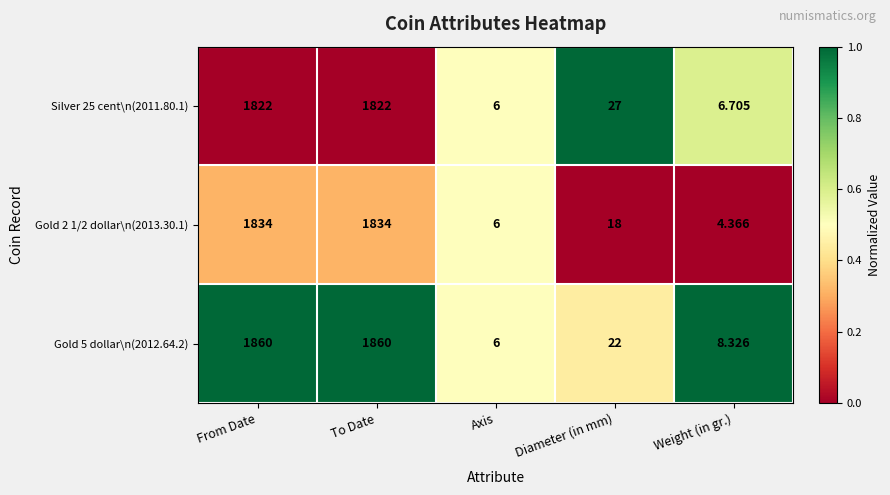

At which category does the chart reach its minimum across all series?

Weight (in gr.)